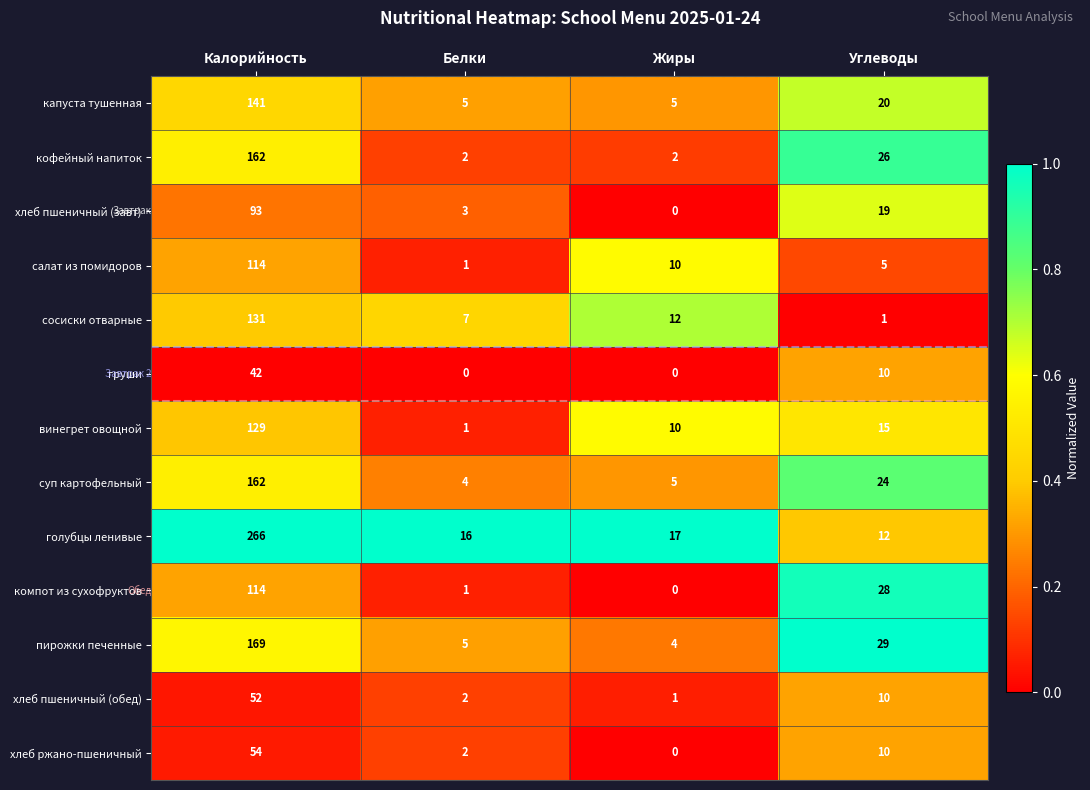

Which series has the largest total across all categories?

голубцы ленивые